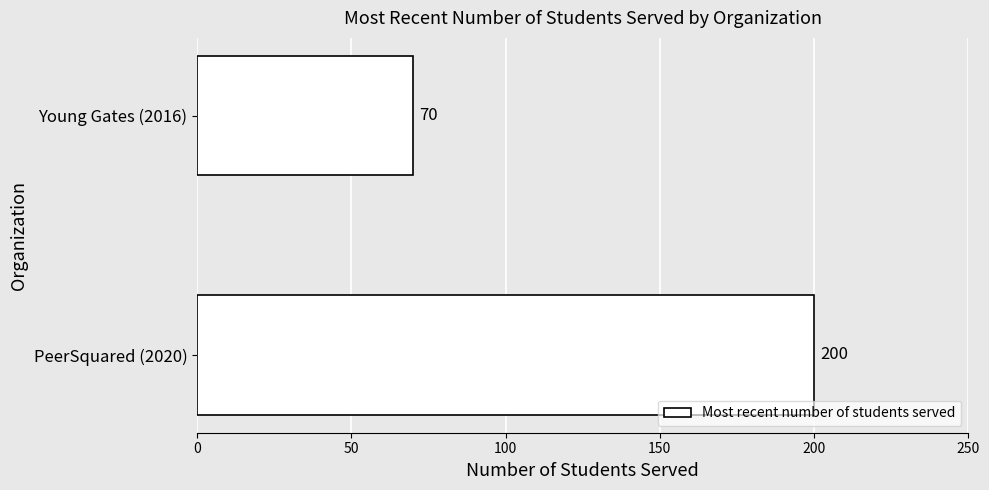

Reading bottom to top, extract all data points from this chart.

200	70